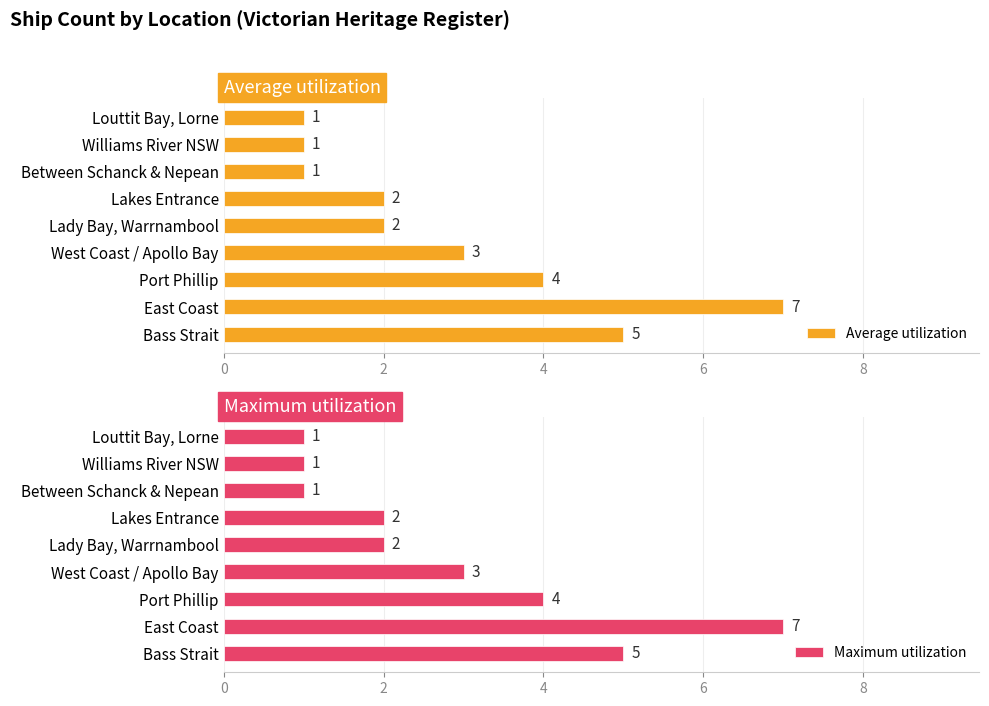

Count the number of categories in the chart.

9